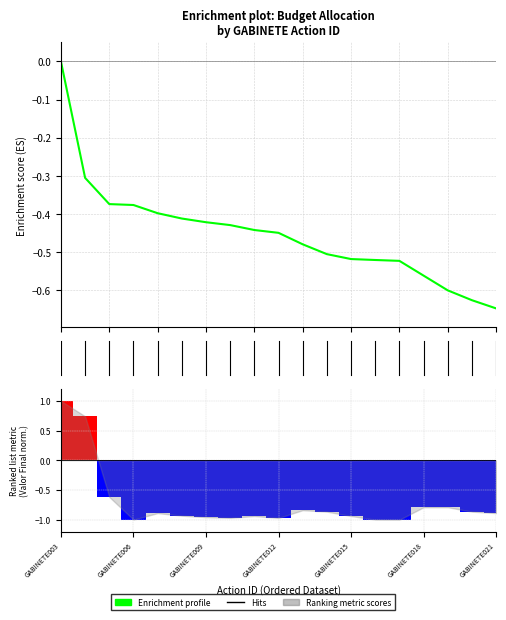

What is the approximate value of Ranking metric scores at GABINETE021?

-0.9